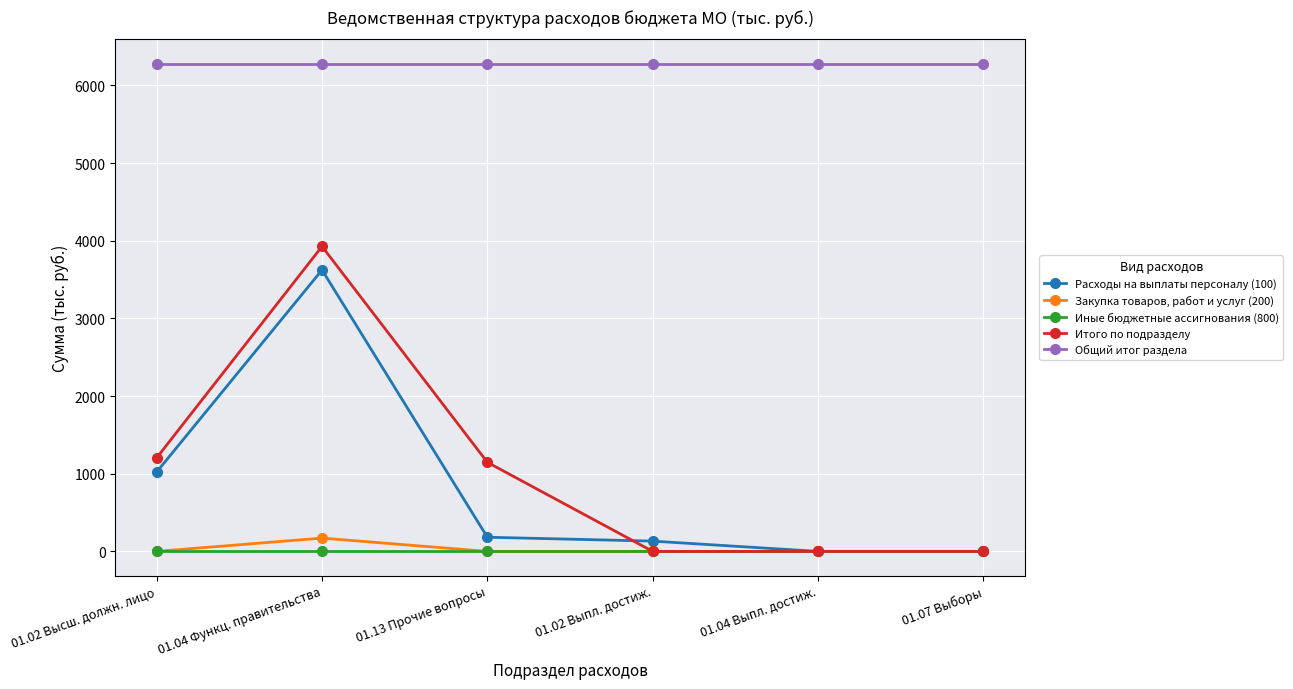

Between 01.02 Высш. должн. лицо and 01.07 Выборы, which series saw the biggest shift?

Итого по подразделу